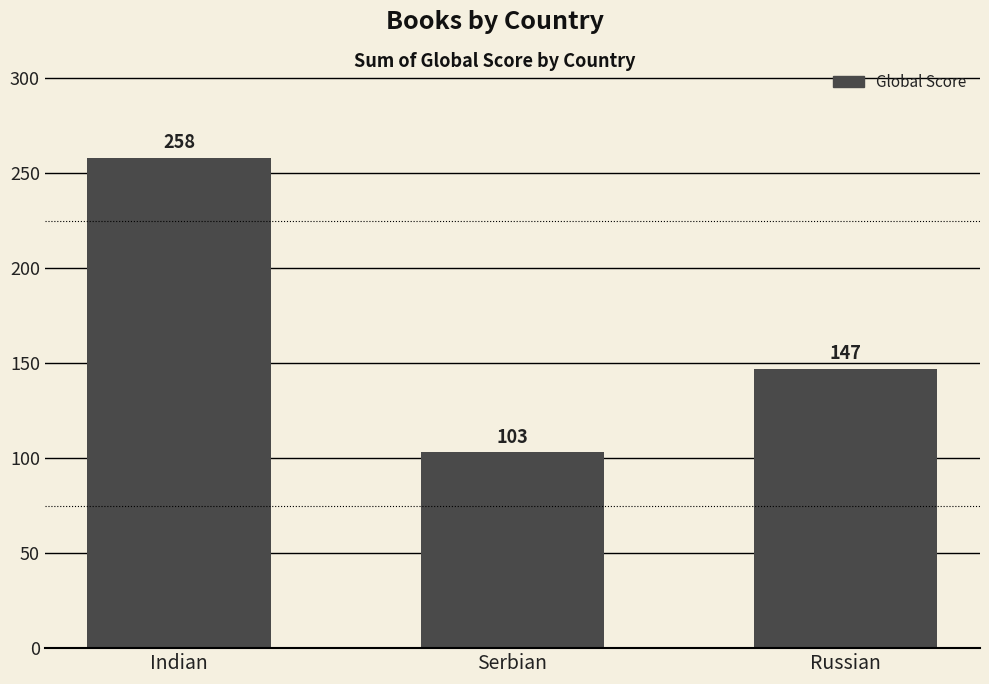

What is the greatest value displayed?

258